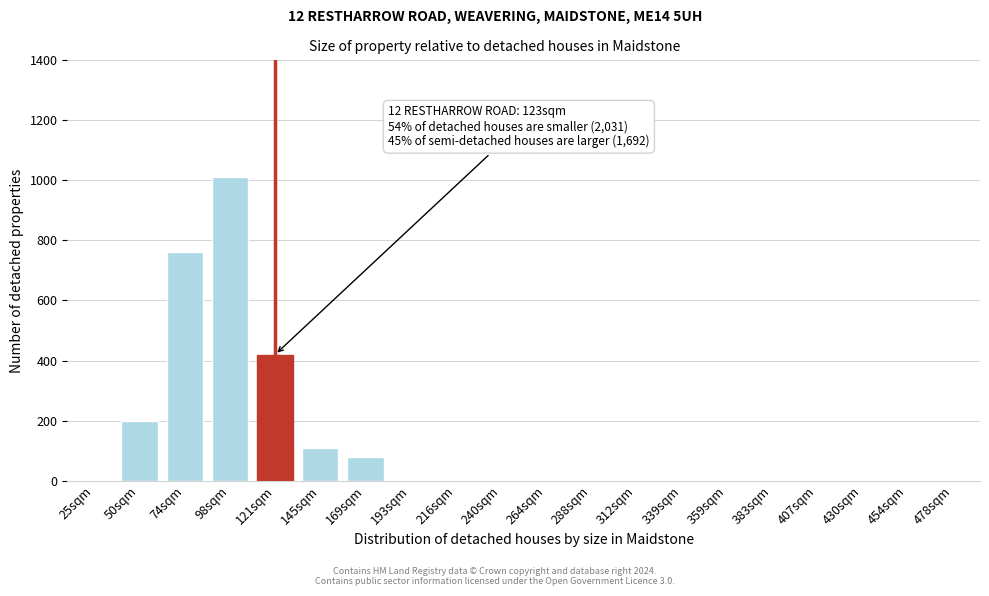

Reading right to left, extract all data points from this chart.

478sqm=0	454sqm=0	430sqm=0	407sqm=0	383sqm=0	359sqm=0	339sqm=0	312sqm=0	288sqm=0	264sqm=0	240sqm=0	216sqm=0	193sqm=0	169sqm=80	145sqm=110	121sqm=420	98sqm=1010	74sqm=760	50sqm=200	25sqm=0